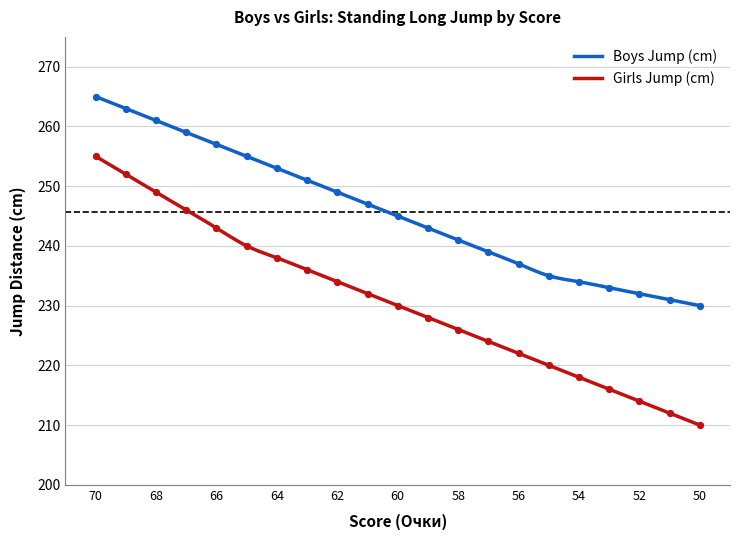

Which series has the widest spread of Y values?

Girls Jump (cm)